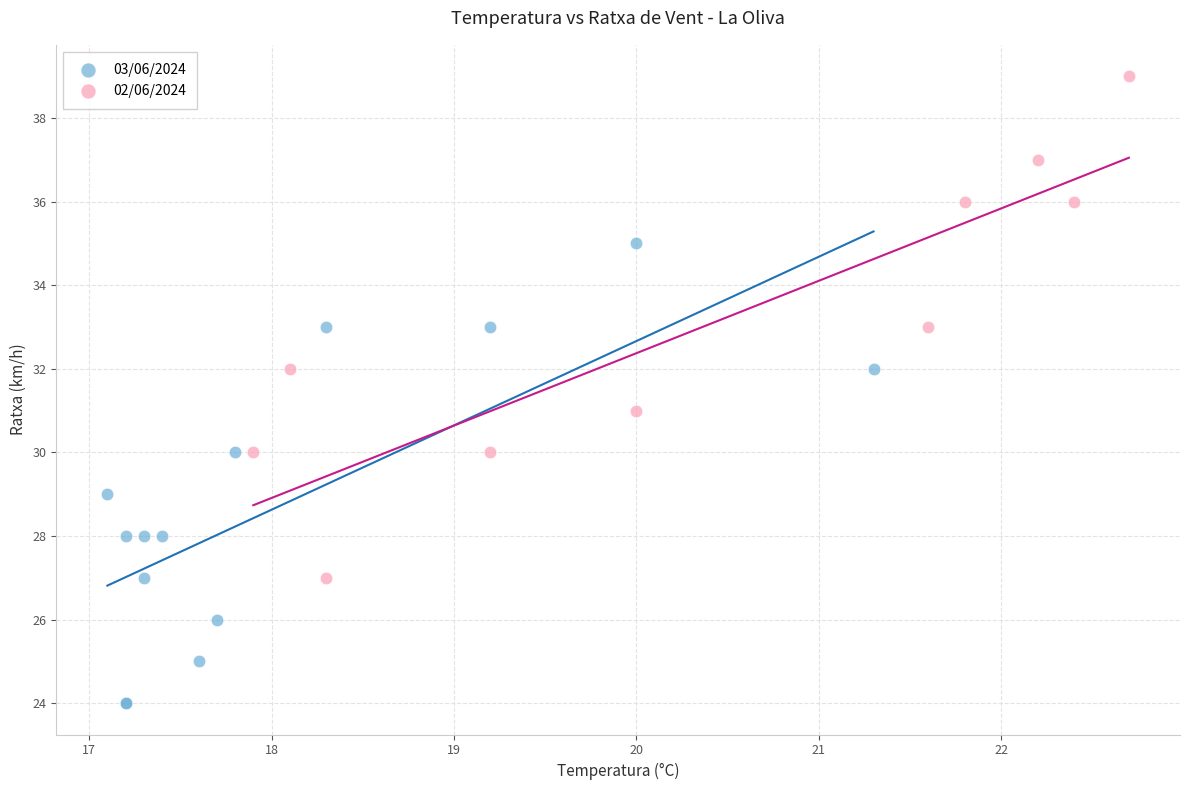

Which series reaches the minimum Y coordinate?

03/06/2024